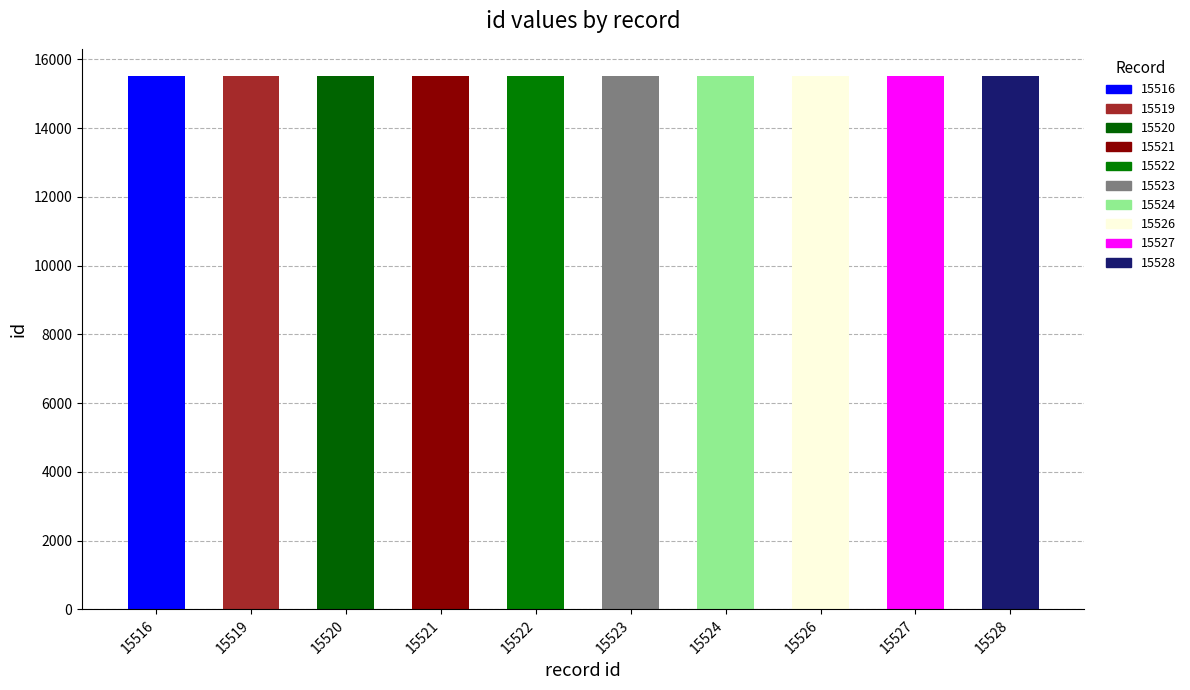

What is the change in value from 15524 to 15527?

+3